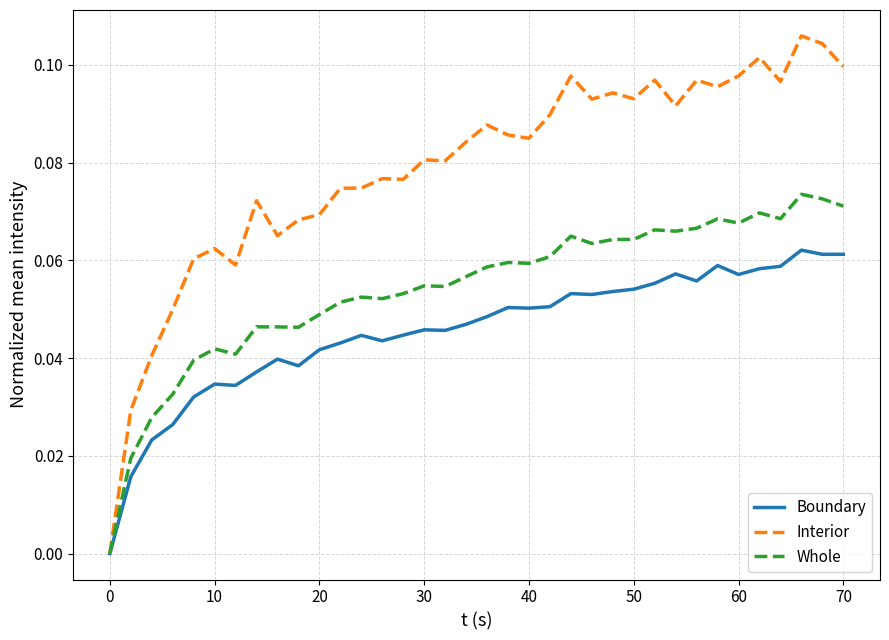

What are all the series names shown in the legend?

Boundary, Interior, Whole